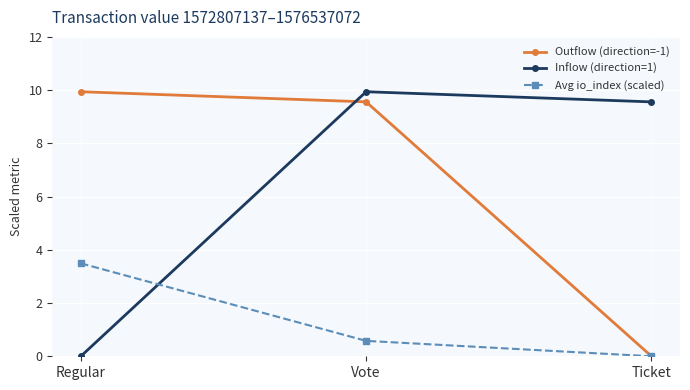

What is the average value of the Outflow (direction=-1) series?

6.5